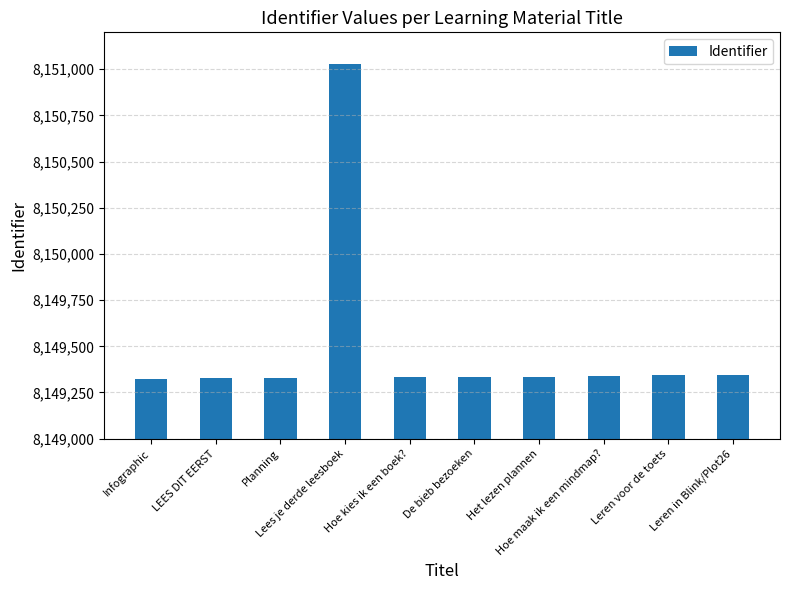

What is the value of the 7th bar from the left?

8149336